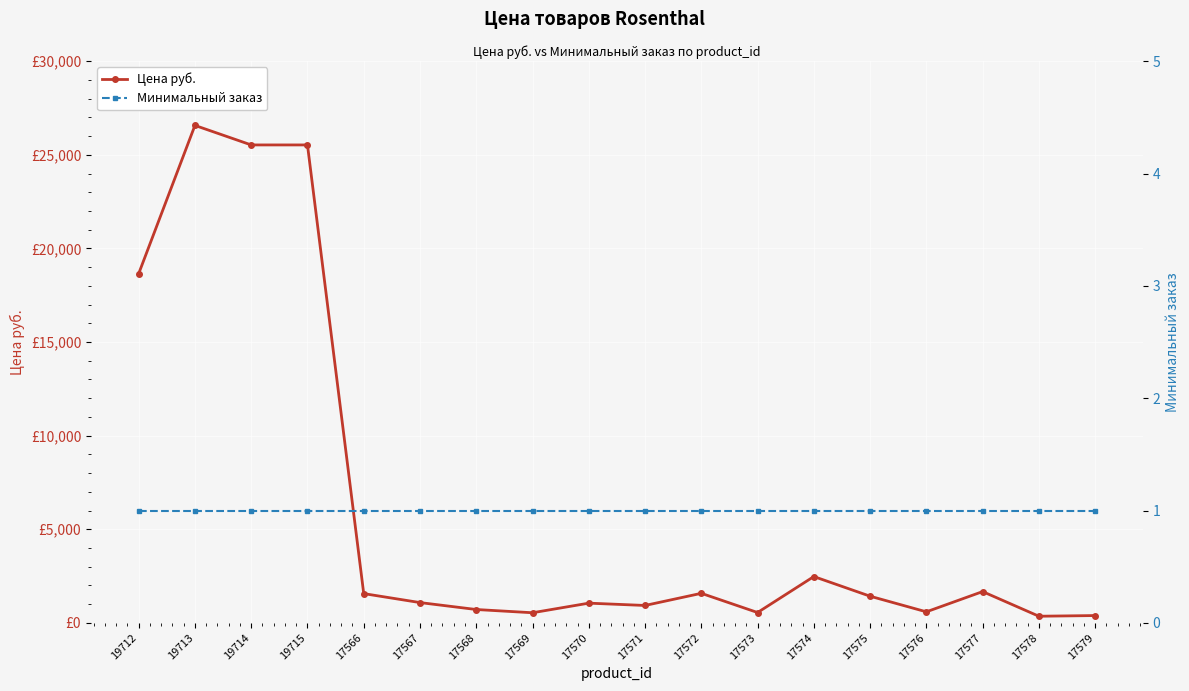

Is this an area chart (filled region under the line)?

No